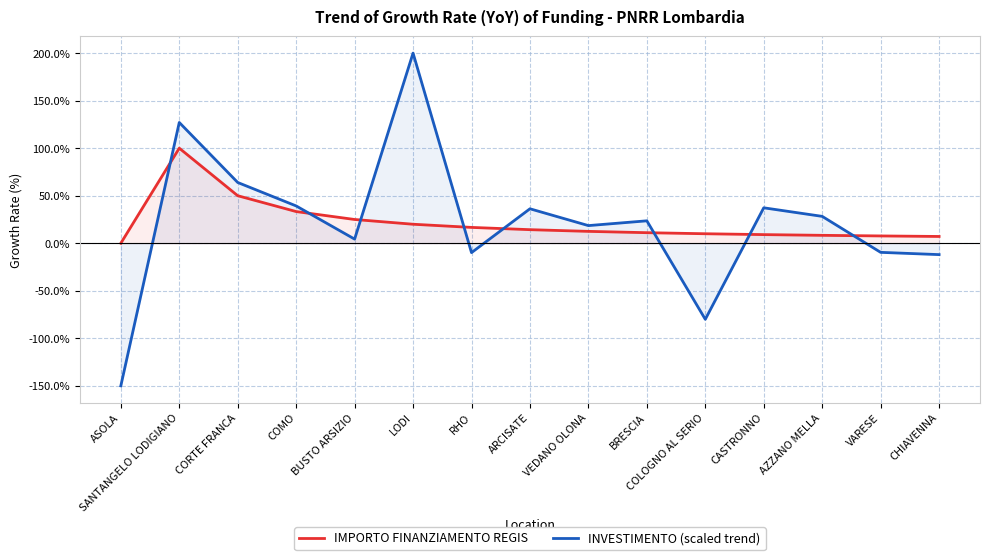

How many times do IMPORTO FINANZIAMENTO REGIS and INVESTIMENTO (scaled trend) cross each other?

8